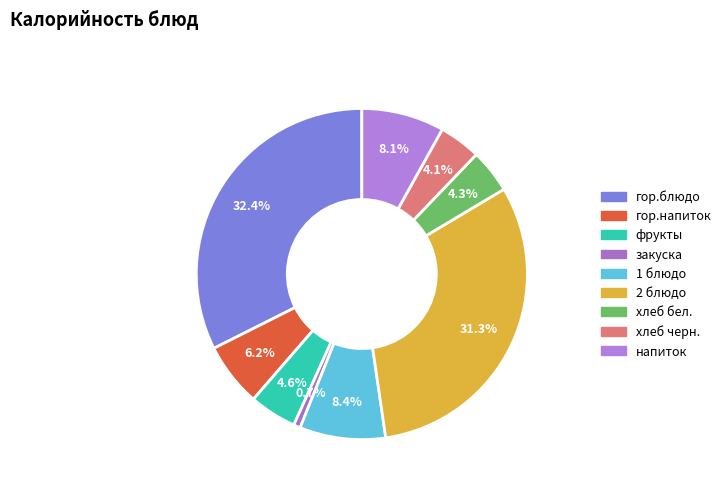

Count the number of slices in the pie.

9